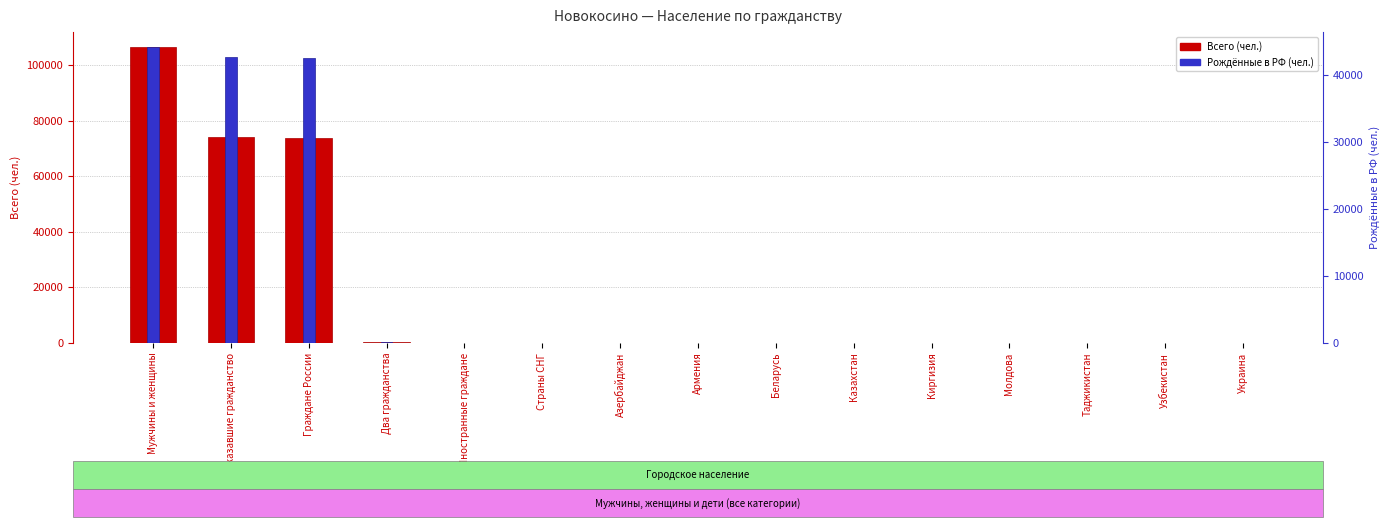

Count the number of categories in the chart.

15